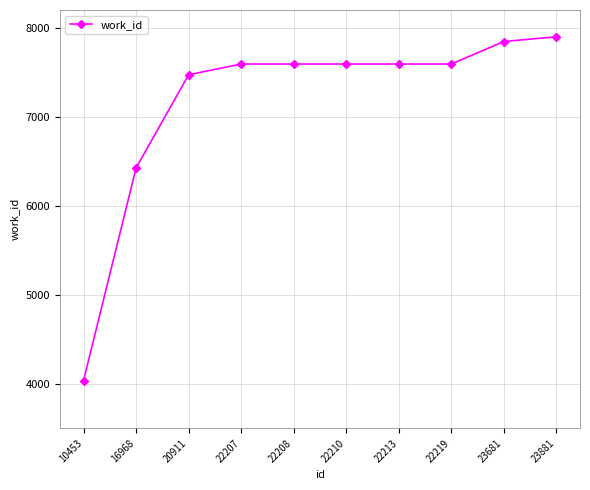

How many lines are shown in the chart?

1